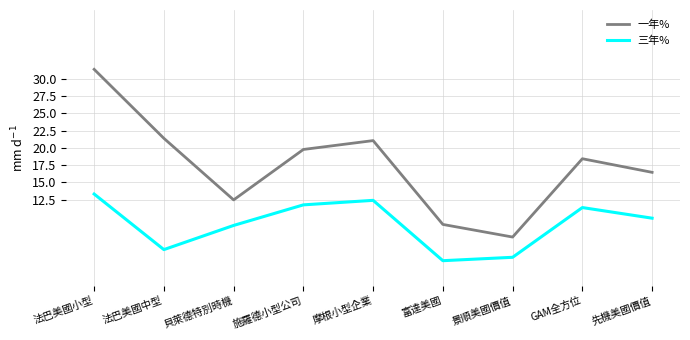

At which category does 一年% reach its first local peak?

摩根小型企業